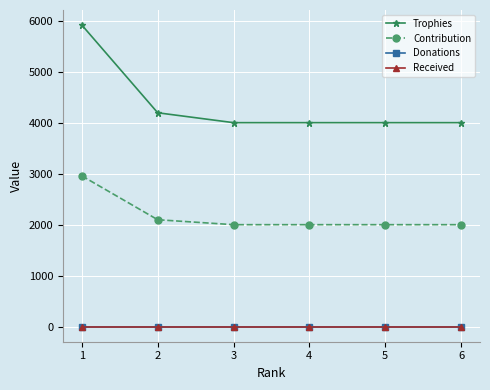

How many lines are shown in the chart?

4